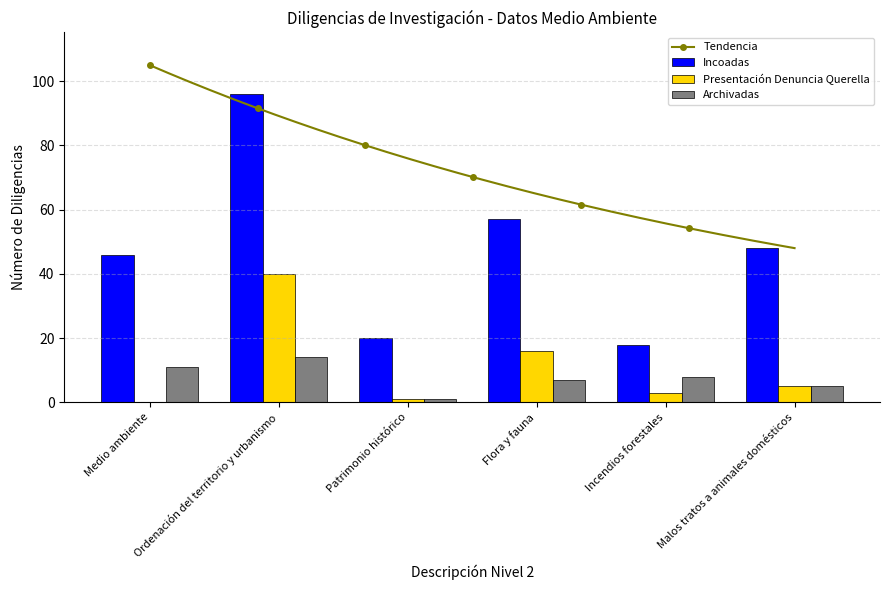

What position from the right is Ordenación del territorio y urbanismo?

5